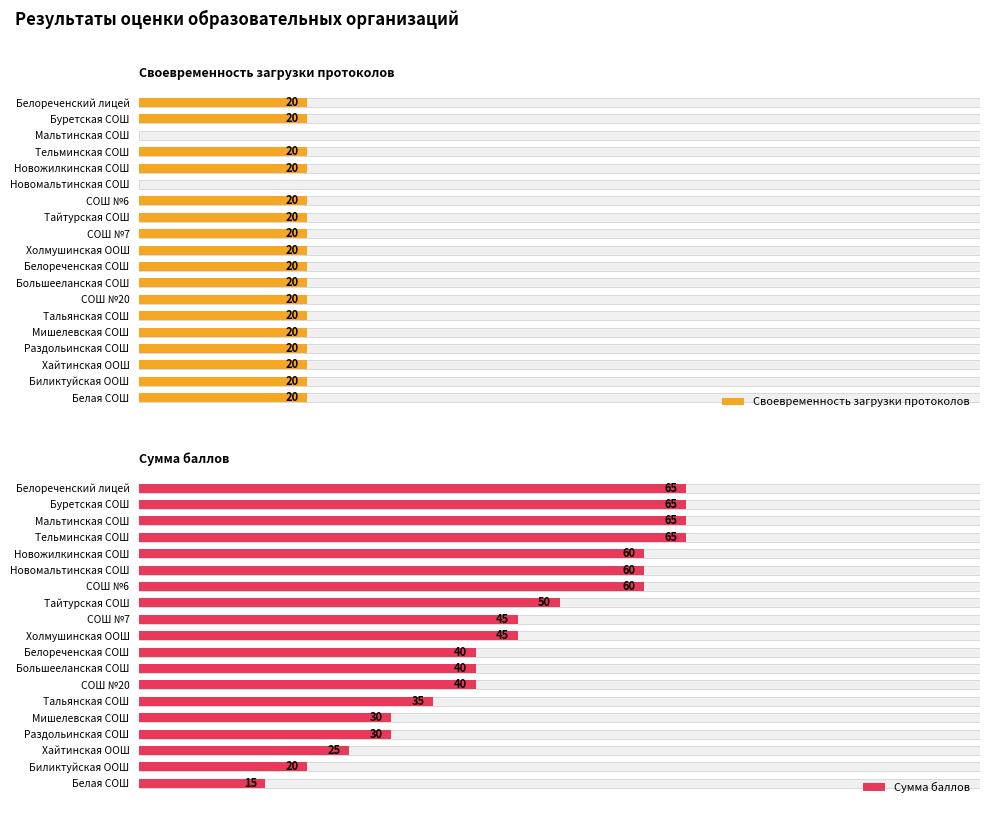

What is the spread (max minus min) of values at Тельминская СОШ?

45